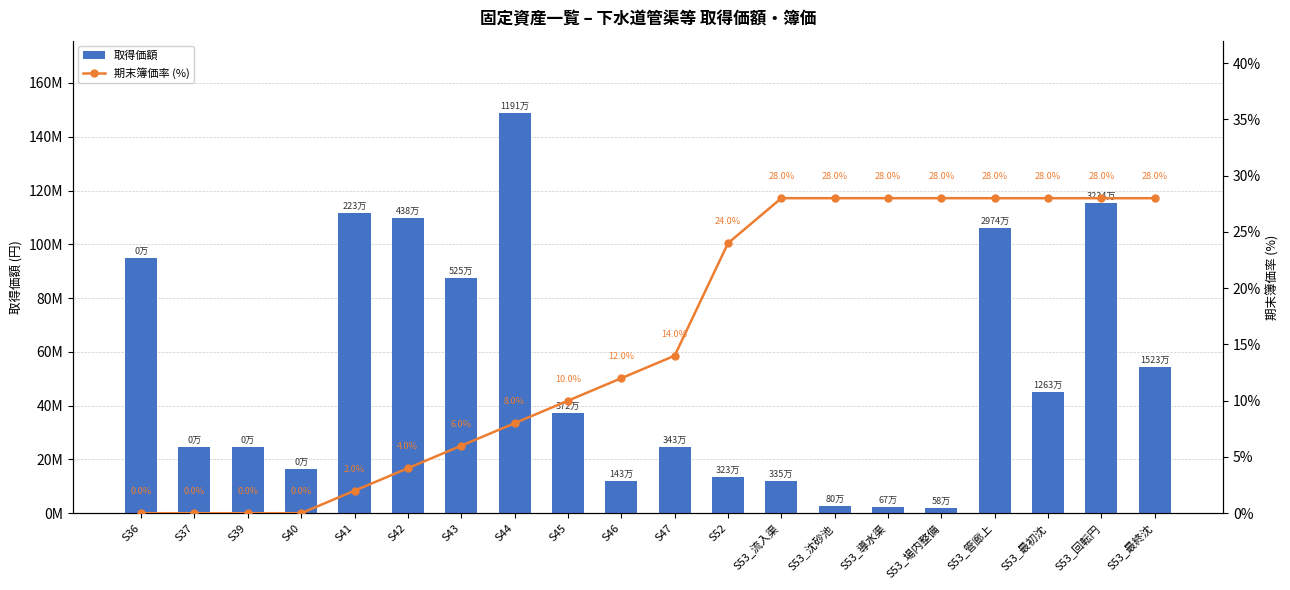

Read the 期末簿価率 (%) value at S53_流入渠.

28.0